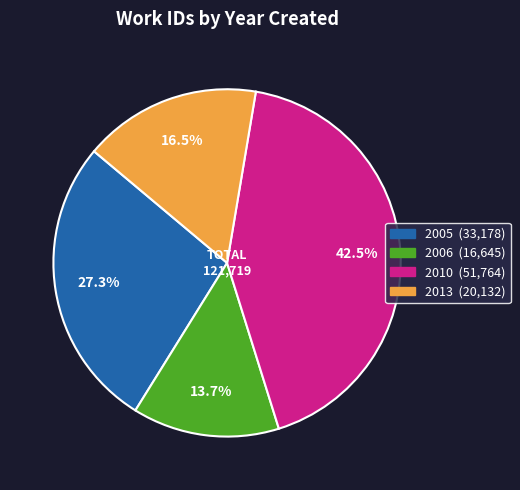

Does any single category account for the majority?

No